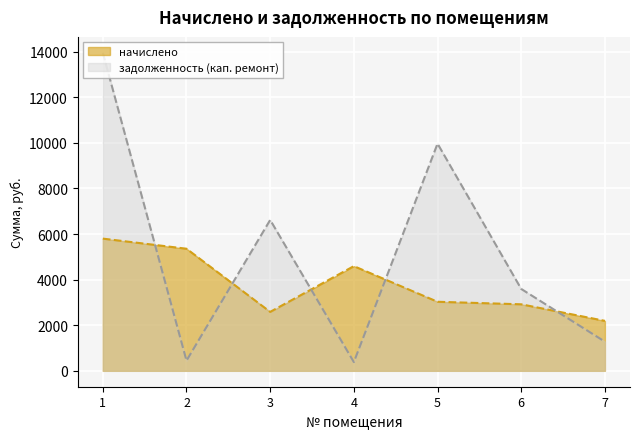

Is it true that начислено equals 4103.8 at 3?

False